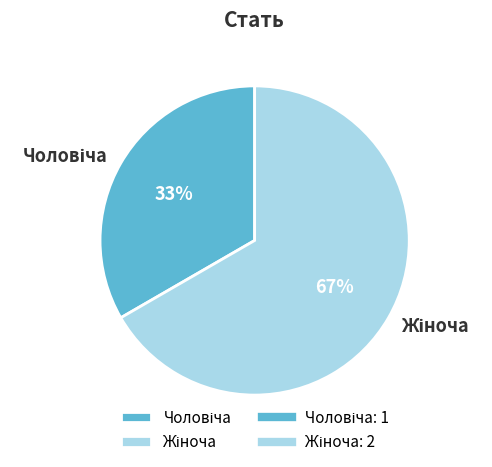

To the nearest percent, what is the average slice percentage?

50%